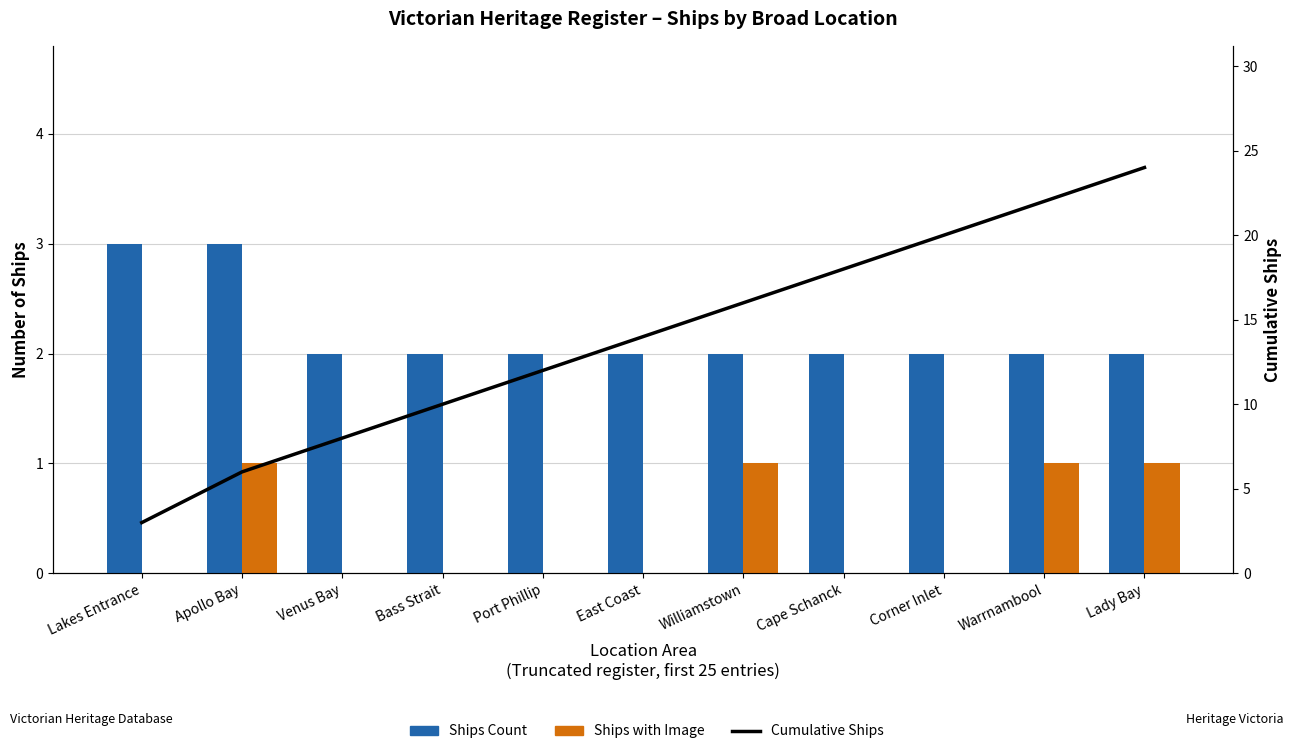

Rank the series at Corner Inlet from highest to lowest value.

Cumulative Ships, Ships Count, Ships with Image